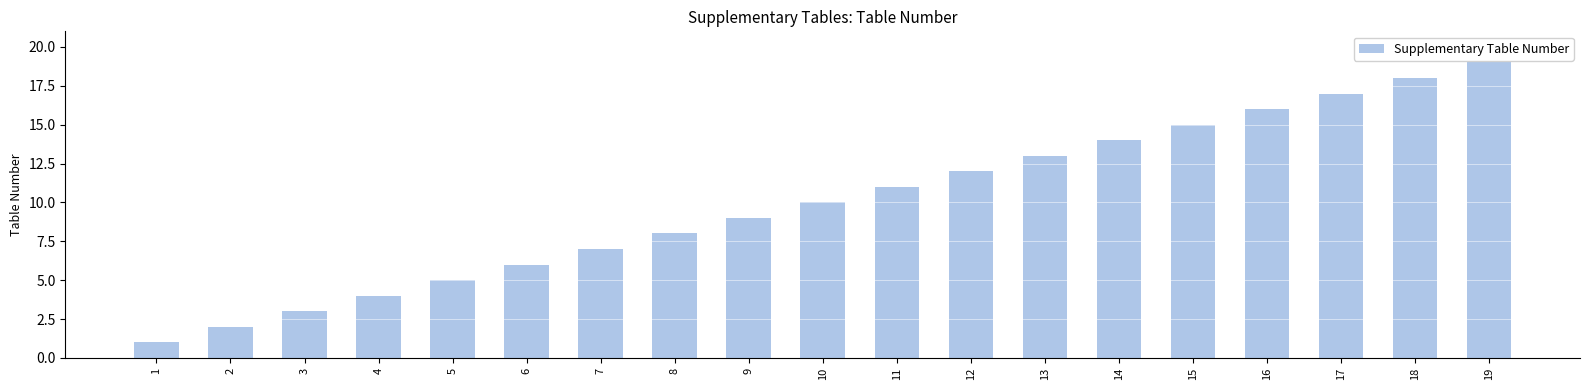

Which label corresponds to the smallest value in the chart?

1